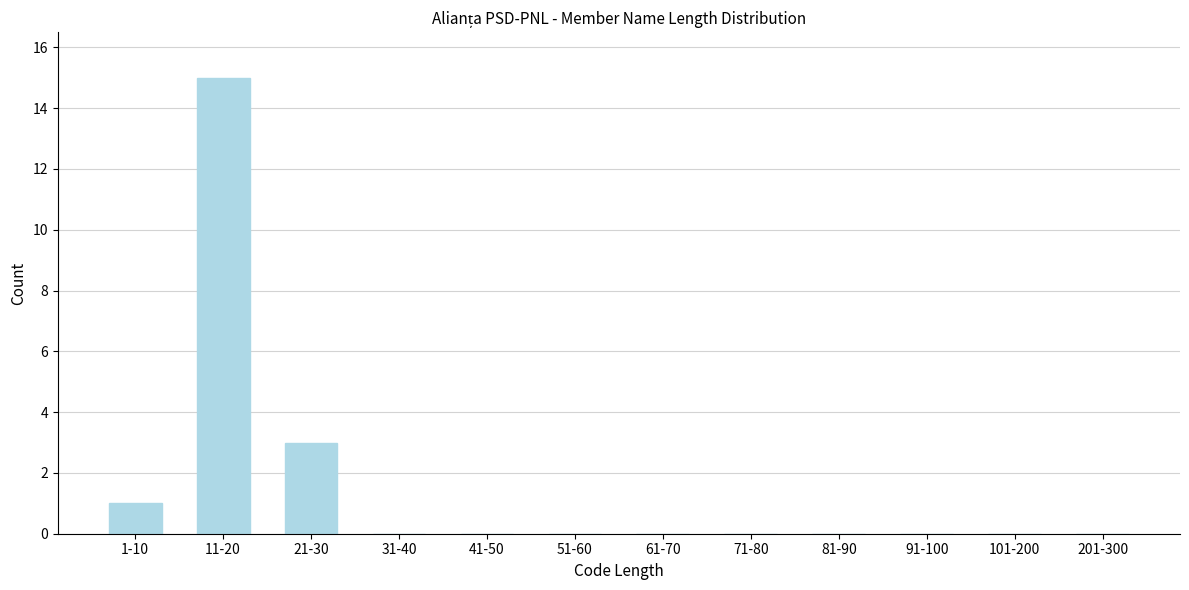

Reading left to right, list all the values displayed in this chart.

1-10=1	11-20=15	21-30=3	31-40=0	41-50=0	51-60=0	61-70=0	71-80=0	81-90=0	91-100=0	101-200=0	201-300=0